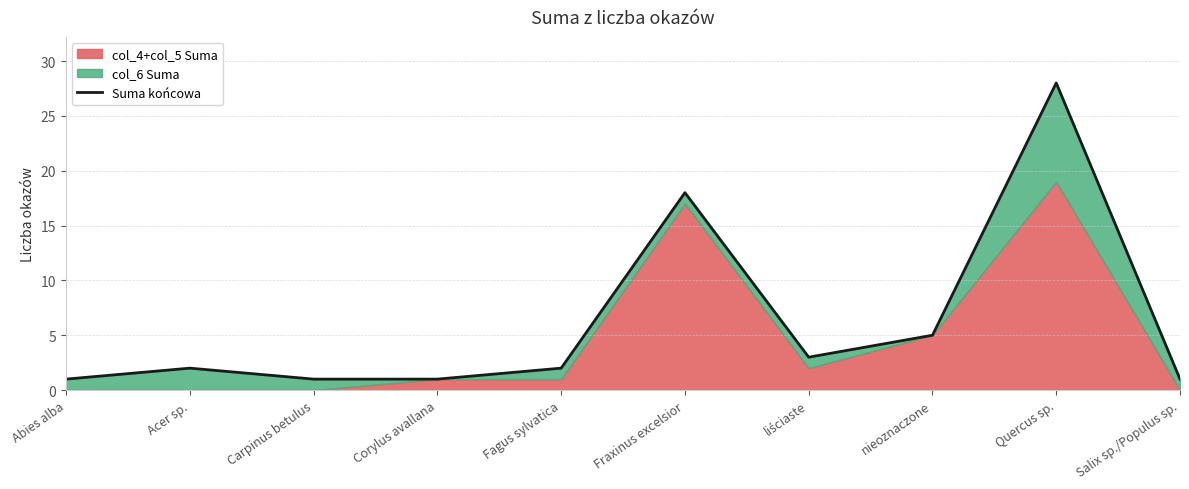

Reading left to right, what are all the values shown in this chart?

Abies alba=1	Acer sp.=2	Carpinus betulus=1	Corylus avallana=1	Fagus sylvatica=2	Fraxinus excelsior=18	liściaste=3	nieoznaczone=5	Quercus sp.=28	Salix sp./Populus sp.=1